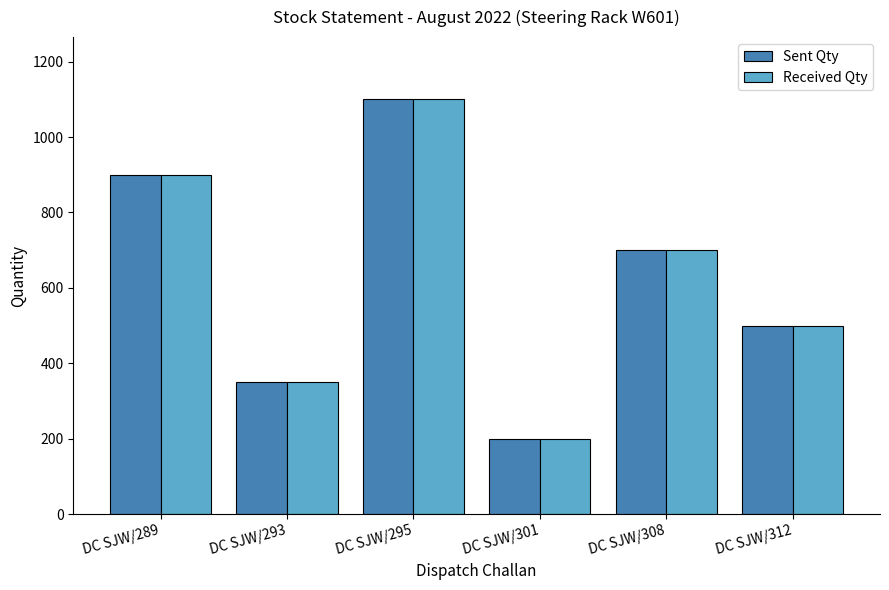

Rank the categories by Sent Qty value from highest to lowest.

DC SJW/295, DC SJW/289, DC SJW/308, DC SJW/312, DC SJW/293, DC SJW/301